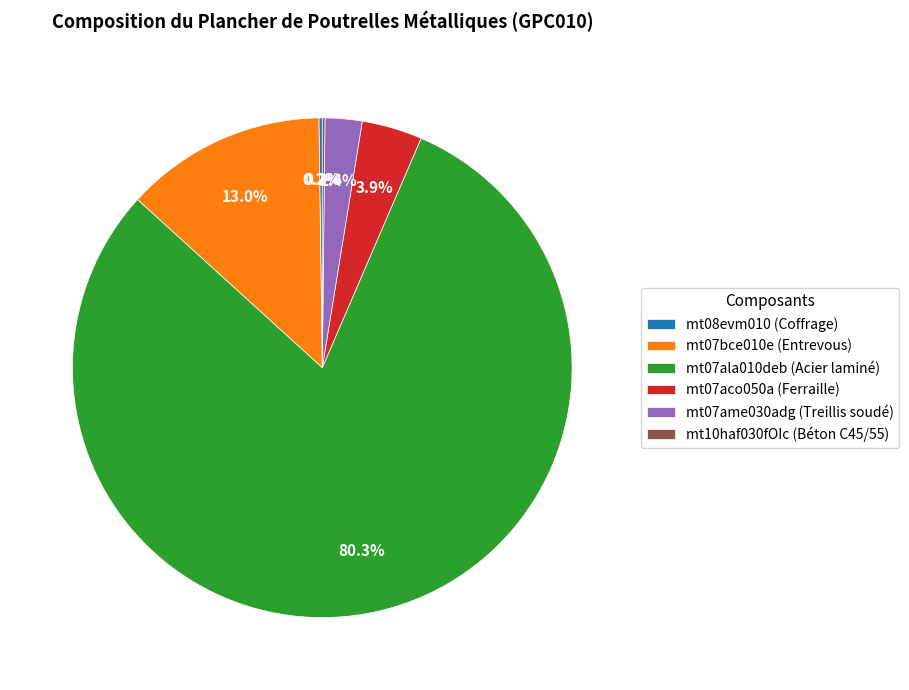

Which category has the biggest portion of the pie?

mt07ala010deb (Acier laminé)